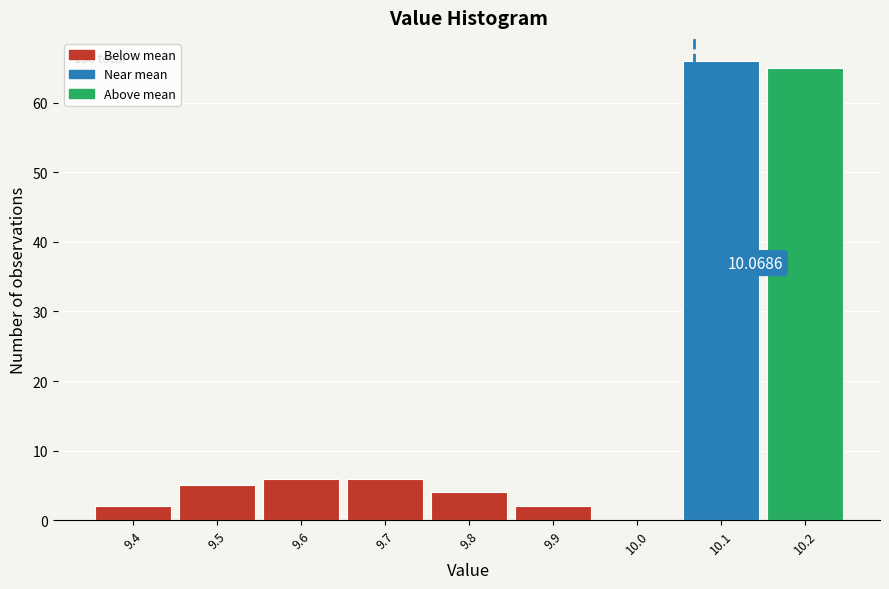

Over which range of the x-axis is the bar tallest?

10.05 to 10.15